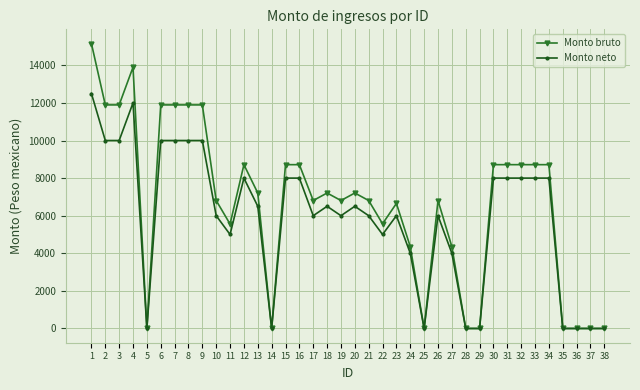

Where is the first local maximum for Monto neto?

4